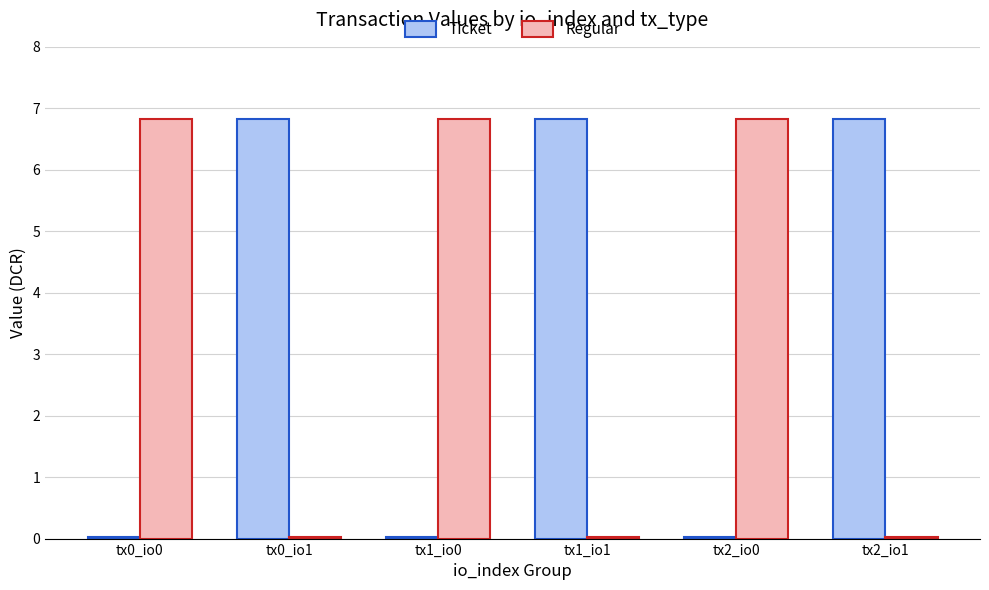

The value of Ticket at tx2_io1 is 6.8. True or false?

True